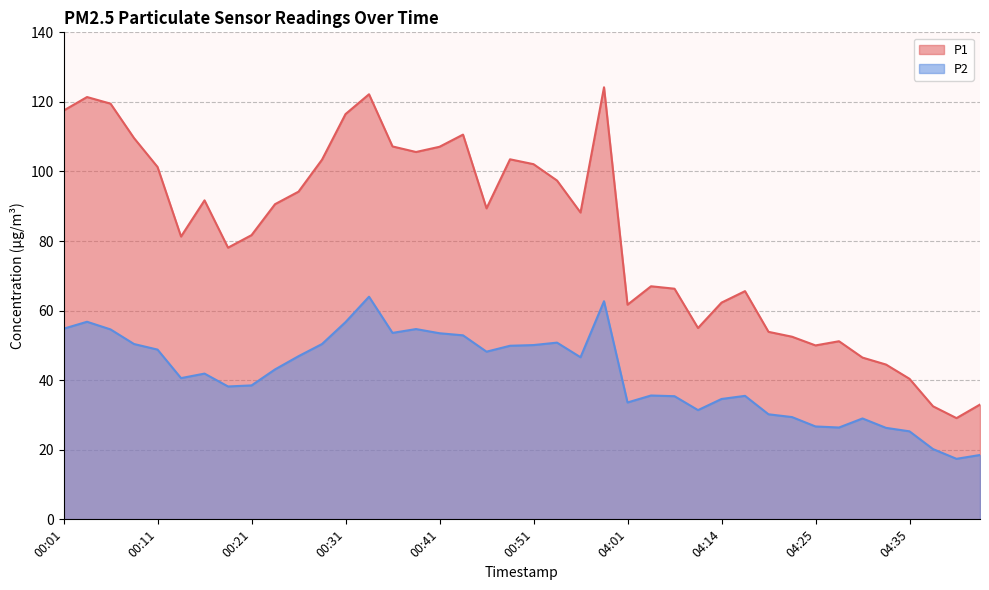

What is the spread (max minus min) of values at 00:16?

49.8